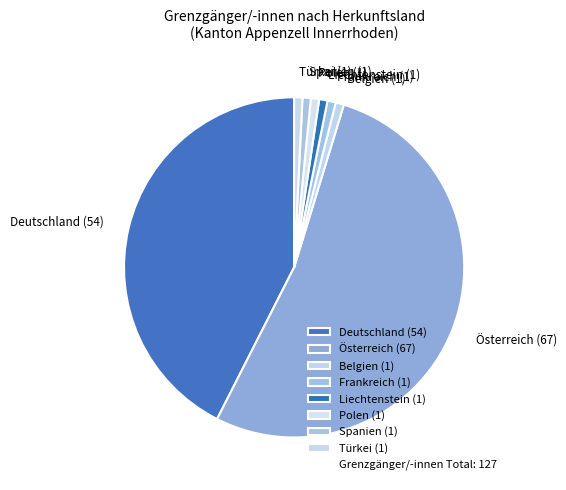

Approximately how many times larger is the value at Liechtenstein compared to Frankreich?

1.0